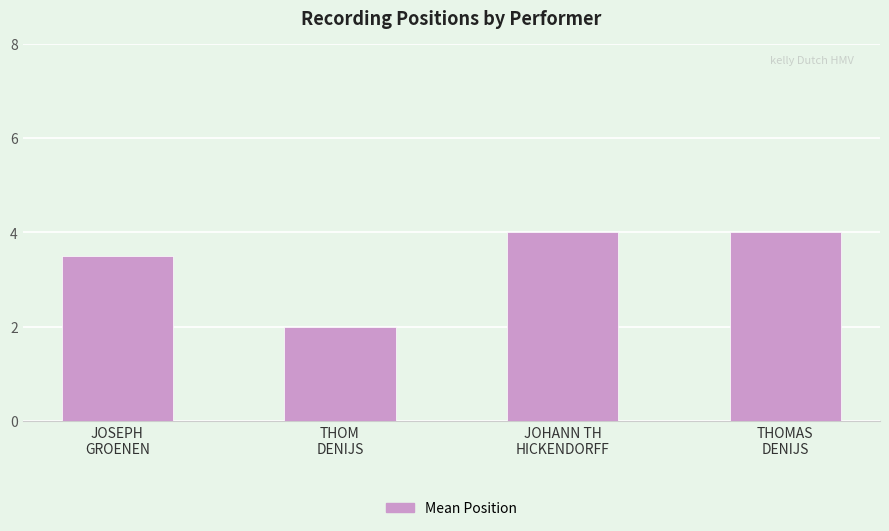

Count the number of categories in the chart.

4